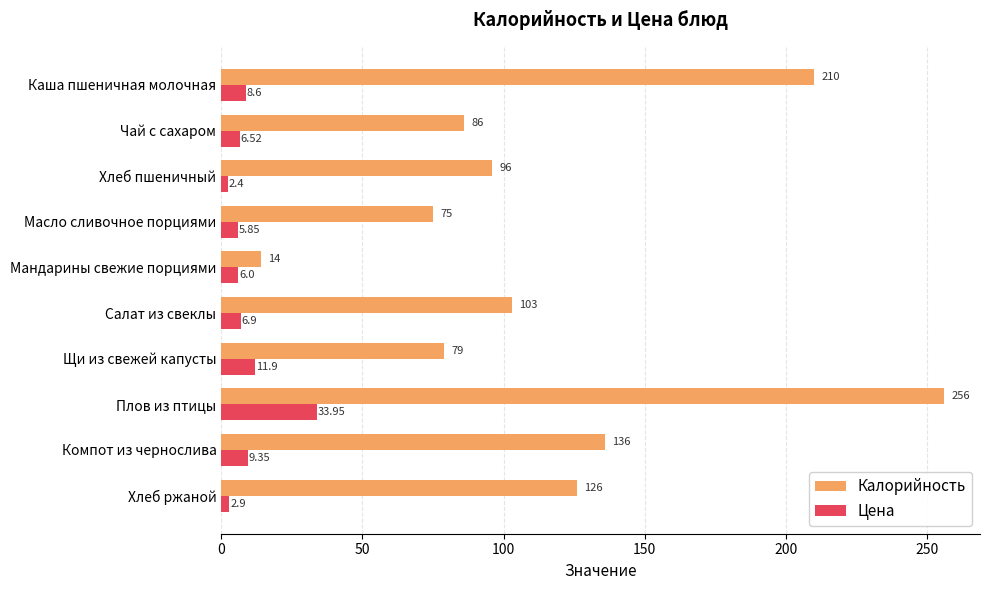

Which series changed the most between Каша пшеничная молочная and Хлеб ржаной?

Калорийность